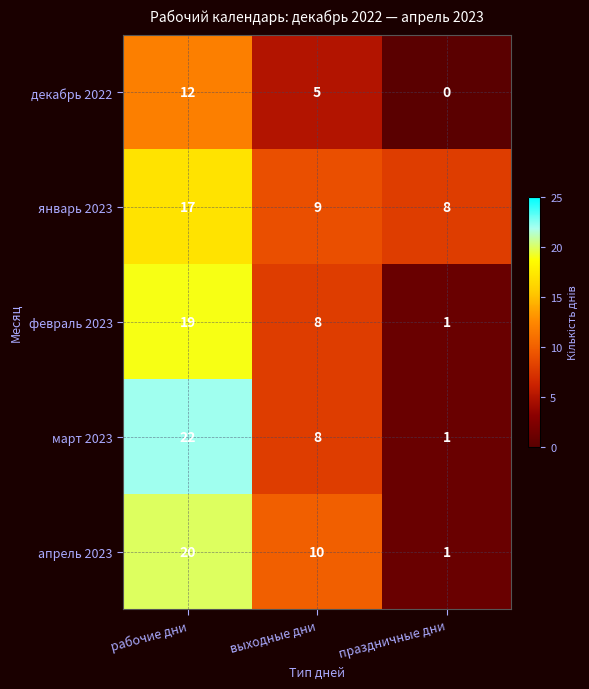

Which series has the largest range (max minus min)?

март 2023